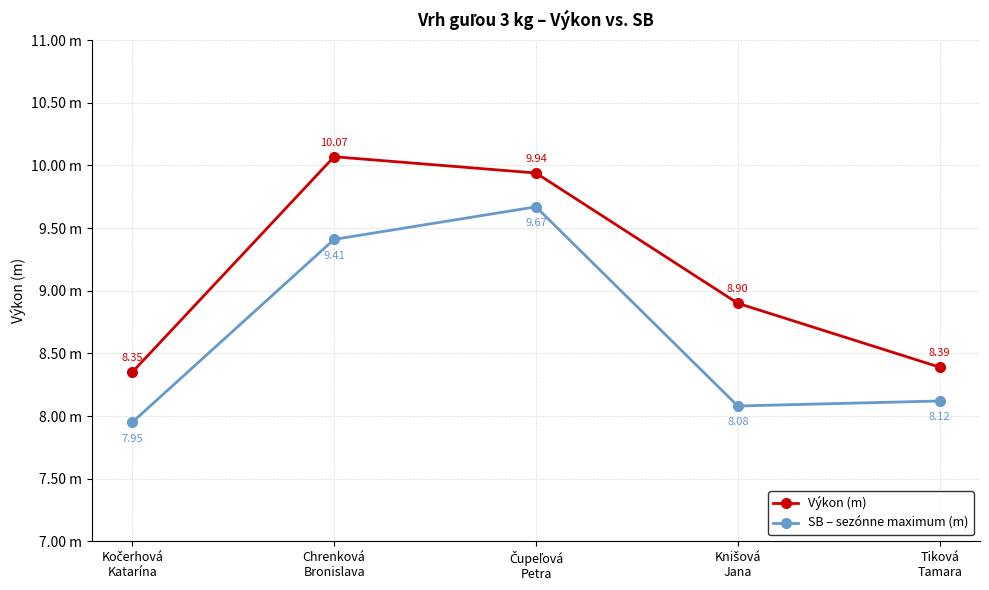

Rank the series by their average value, from highest to lowest.

Výkon (m), SB – sezónne maximum (m)